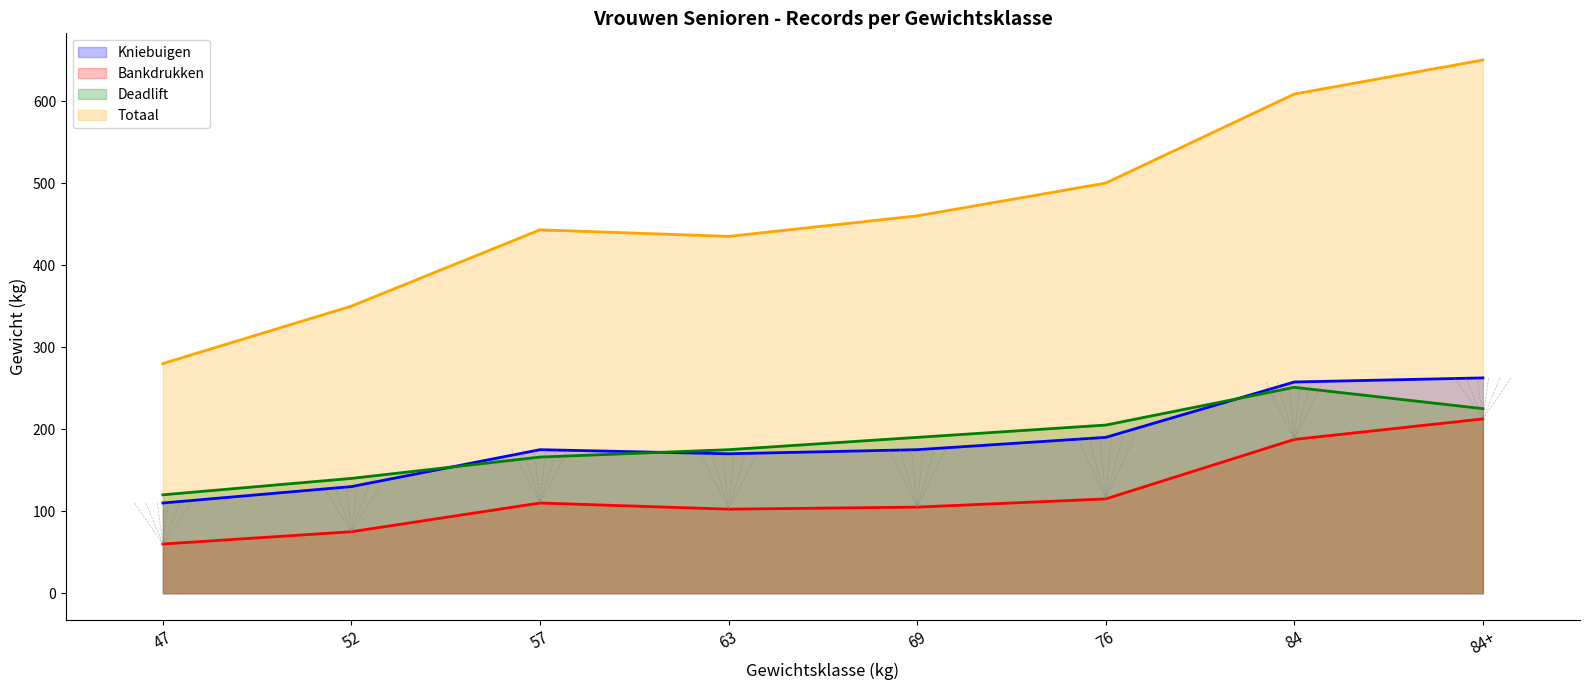

What position from the right is 63?

5